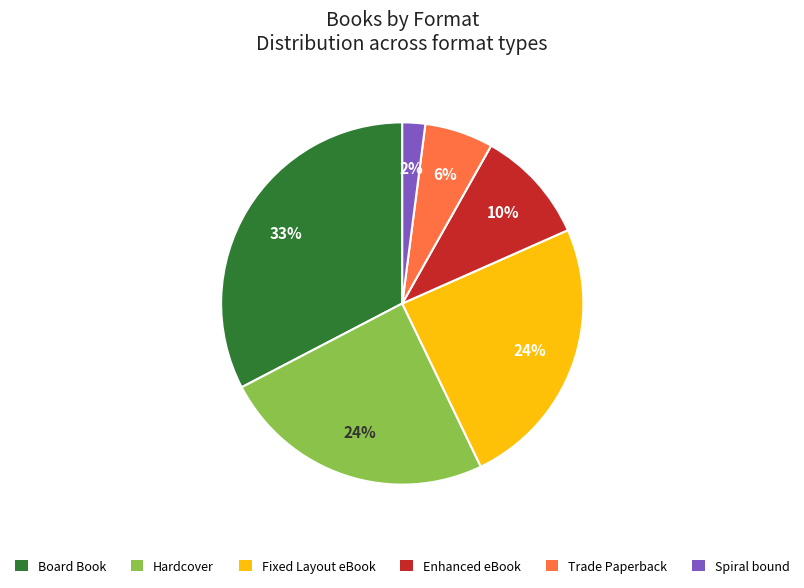

To the nearest percent, what is the combined percentage of Spiral bound and Trade Paperback?

8%